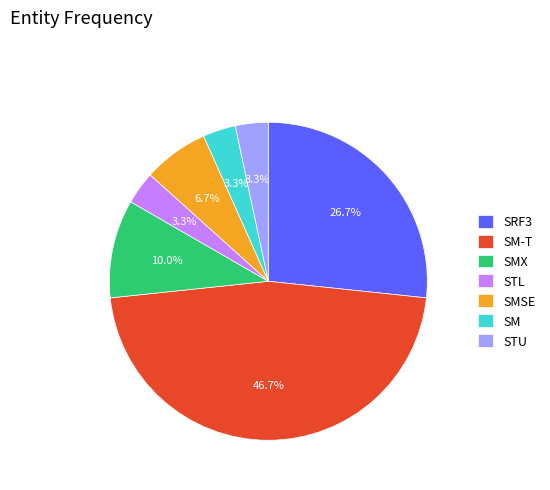

Does STL represent more than half of the total?

No